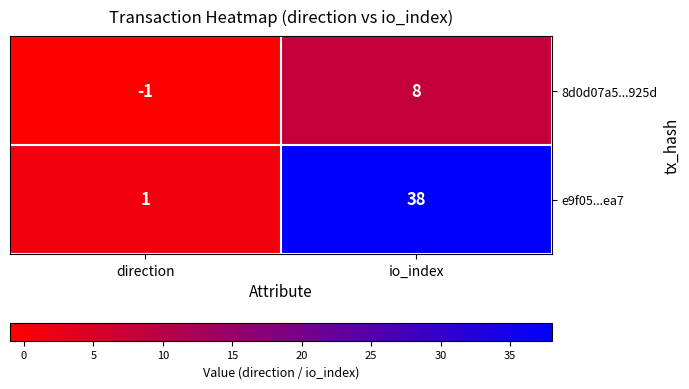

Which series has the largest total across all categories?

e9f05...ea7